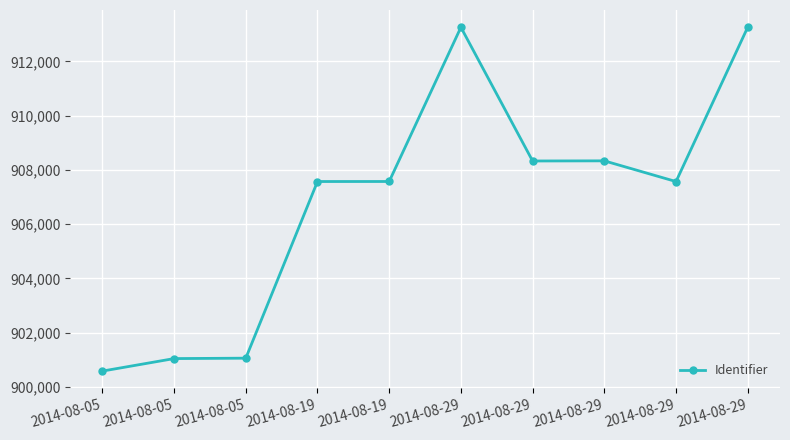

What is the change in value from 2014-08-05 to 2014-08-29?

+12198